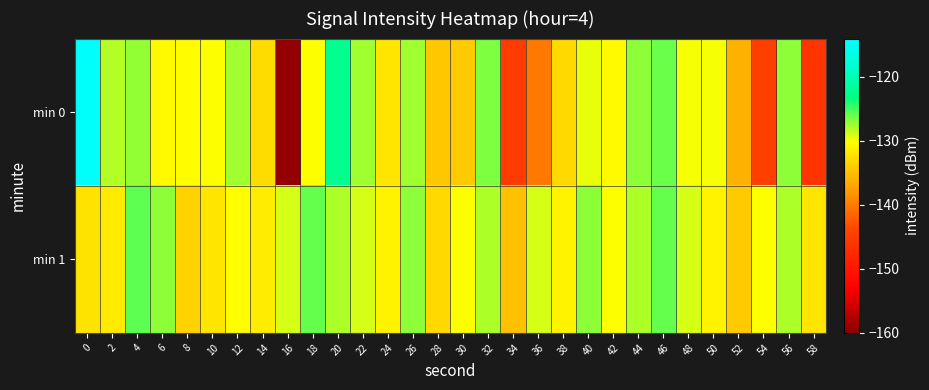

Between 2 and 34, which is larger?

2